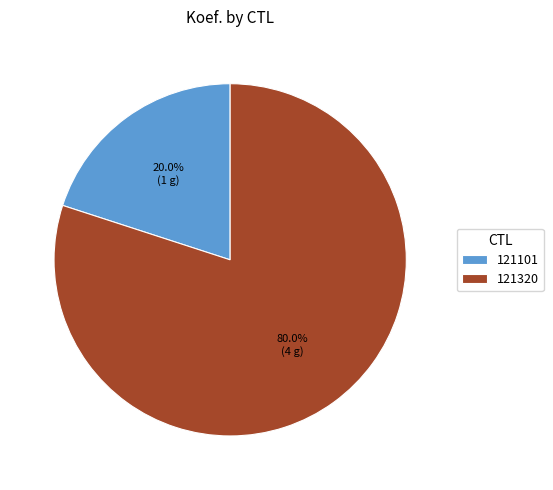

Is there any slice that represents more than half of the pie?

Yes